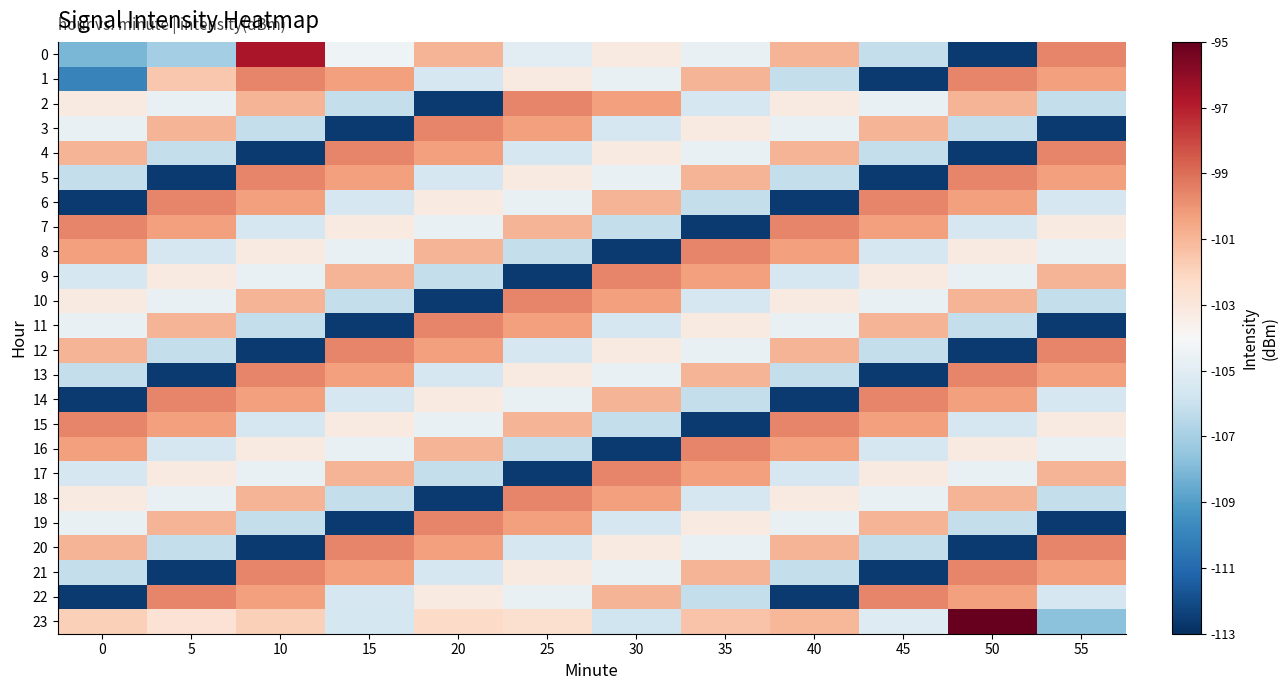

Which category has the highest value across all series?

50